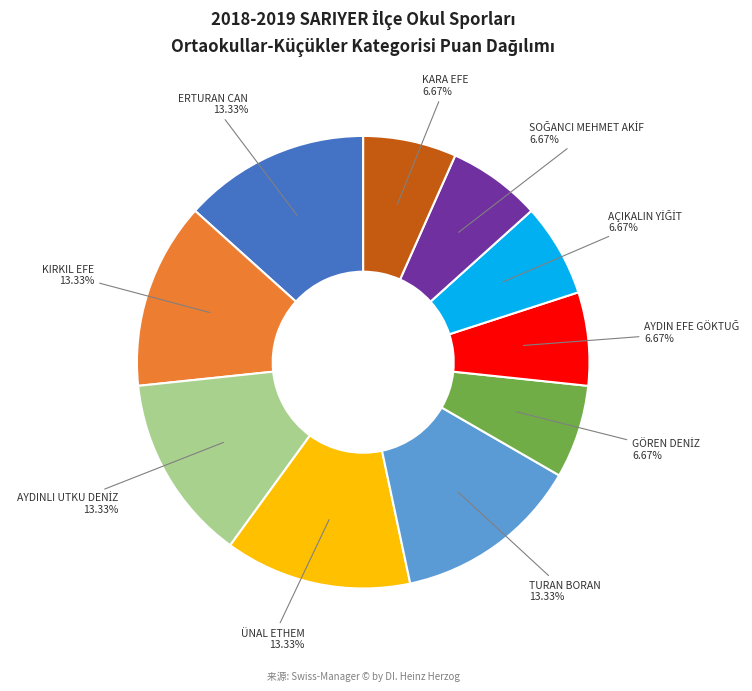

How many segments does this pie chart have?

10